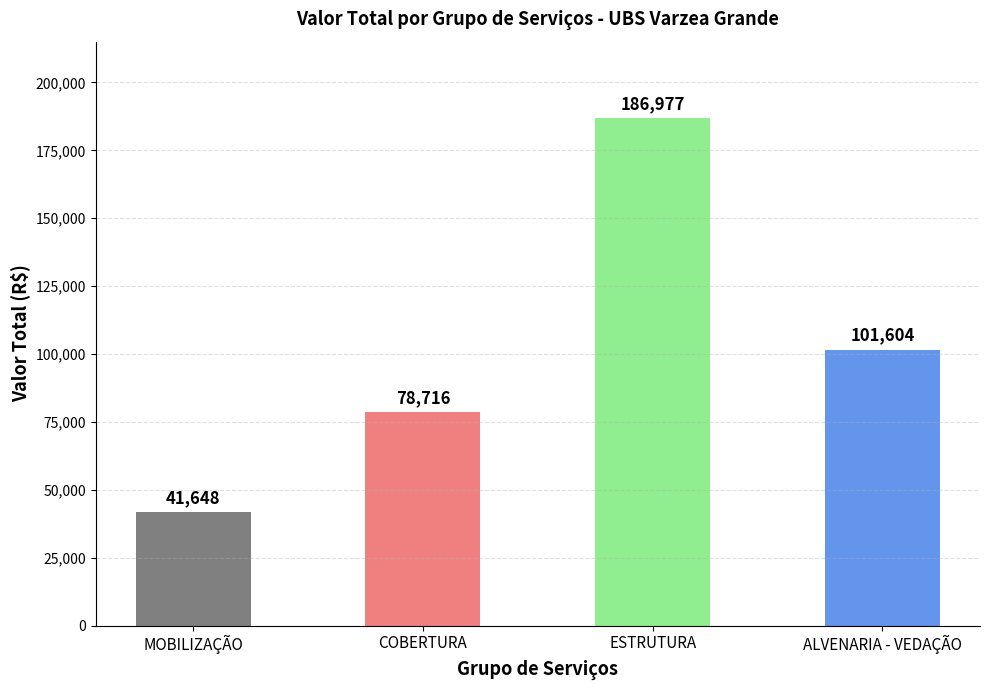

What is the average value?

102236.0